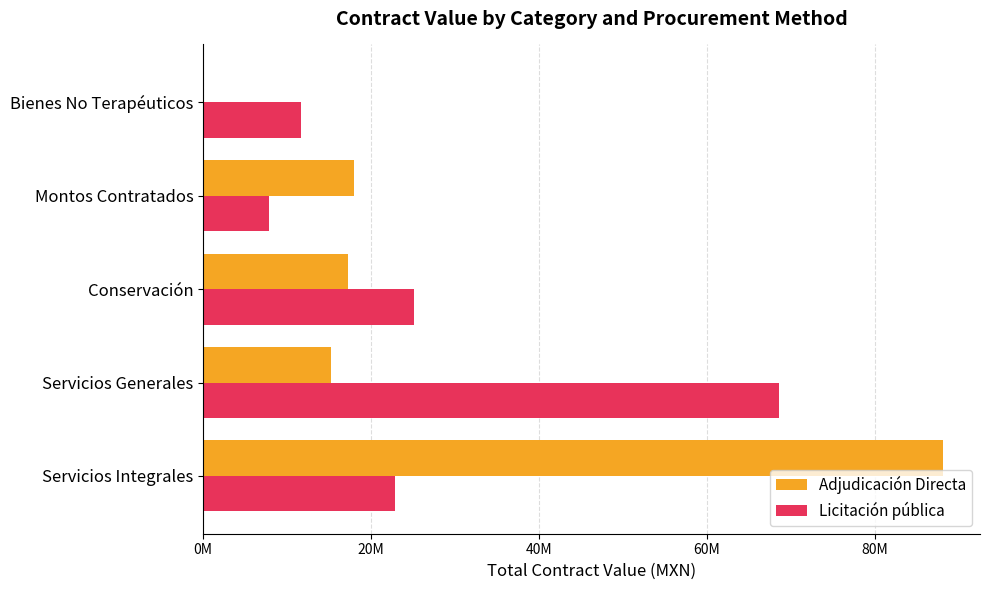

What is the difference between the second highest and second lowest values in the Adjudicación Directa series?

2768418.5